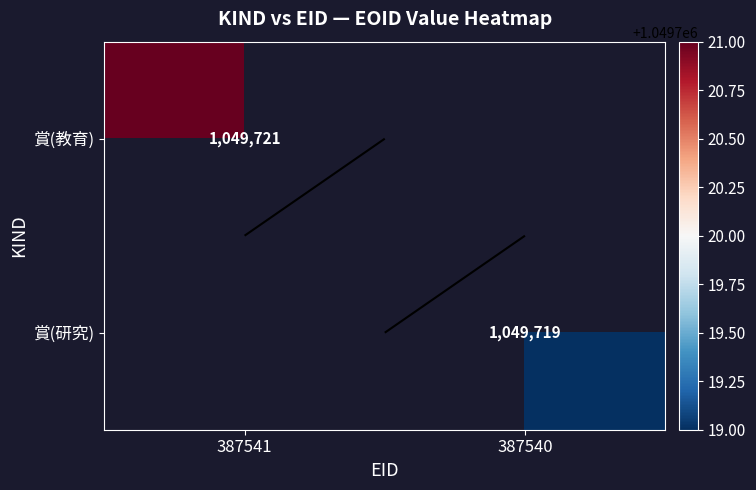

Which series has the largest range (max minus min)?

賞(教育)